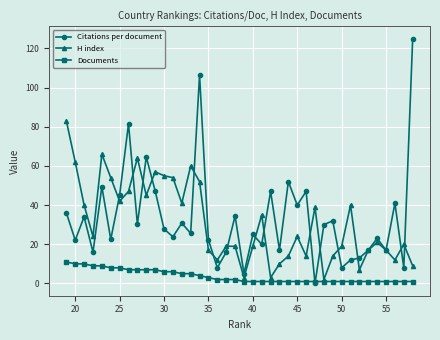

What is the greatest value displayed?

125.0